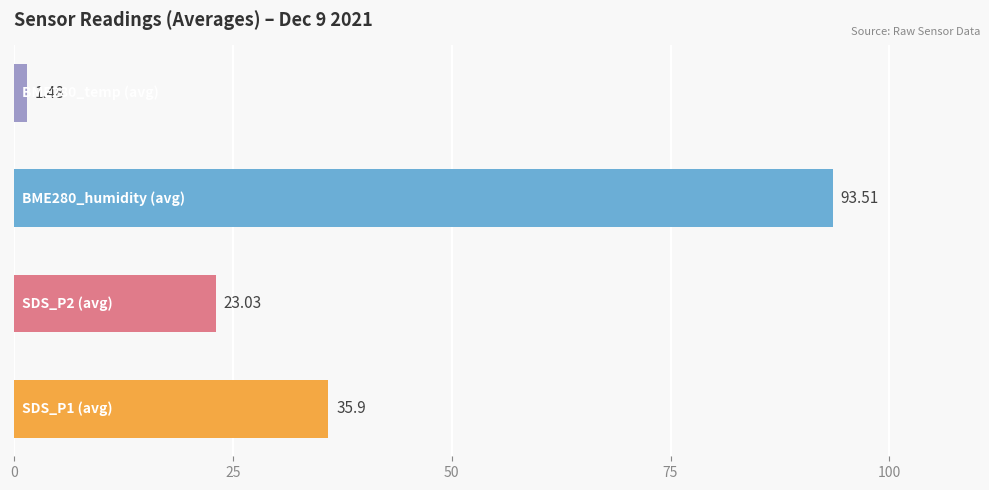

What is the difference between the second highest and second lowest values?

12.9